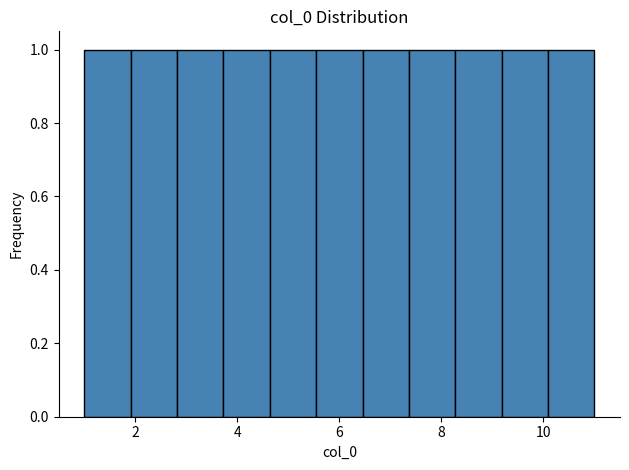

What is the height of the bar covering 10.0 to 11.0 on the x-axis? Neither the bar edges nor the heights are printed on the chart, so give them approximately, as read against the axes.

1